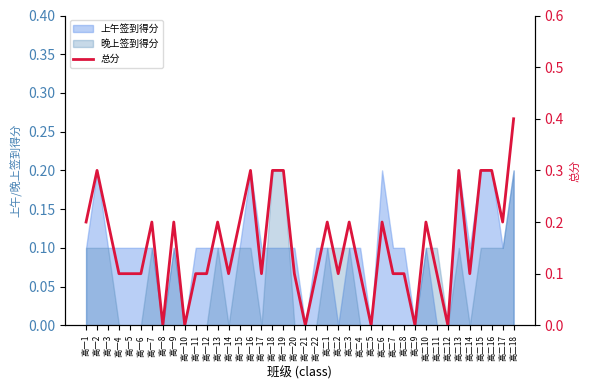

What is the change in value from 高一1 to 高一4?

-0.1